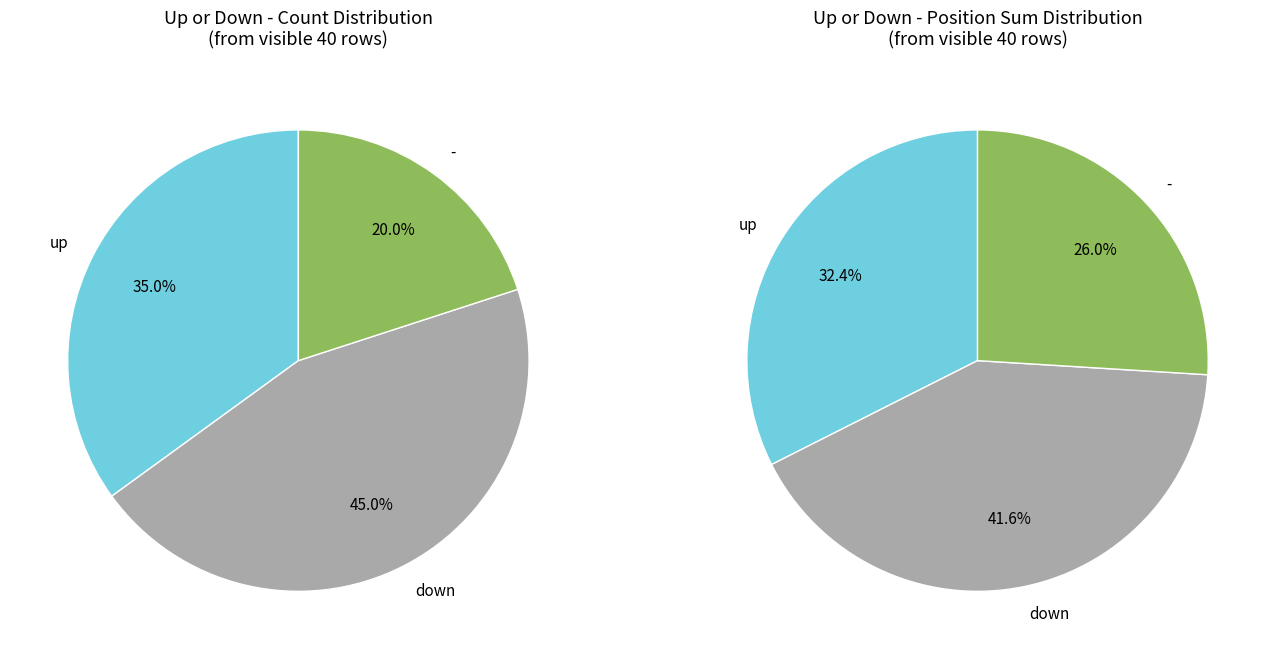

Which slice is the smallest?

-